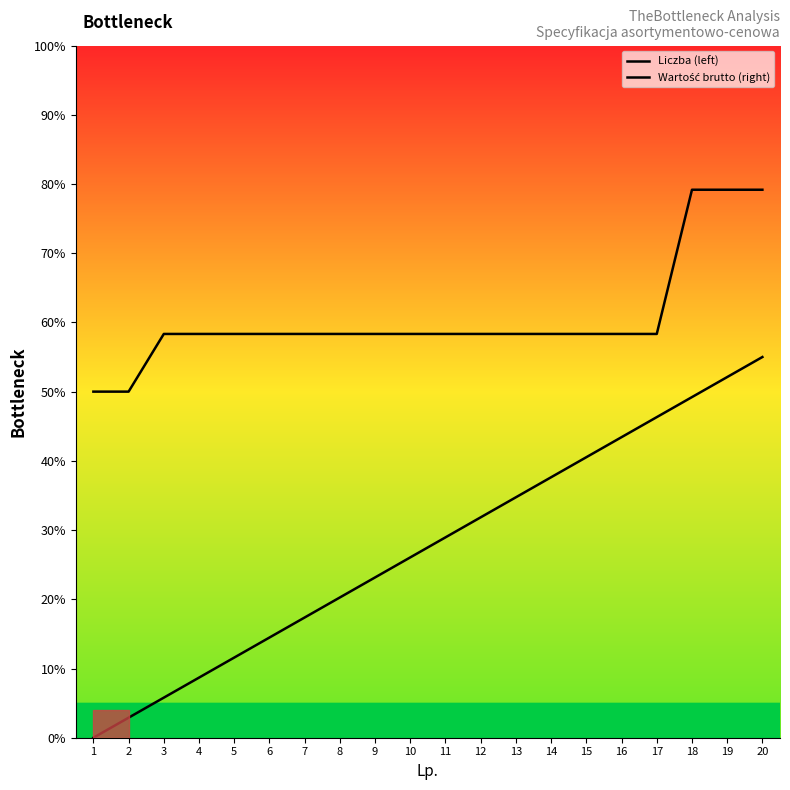

Which series changed the most between 3 and 17?

Wartość brutto (right)